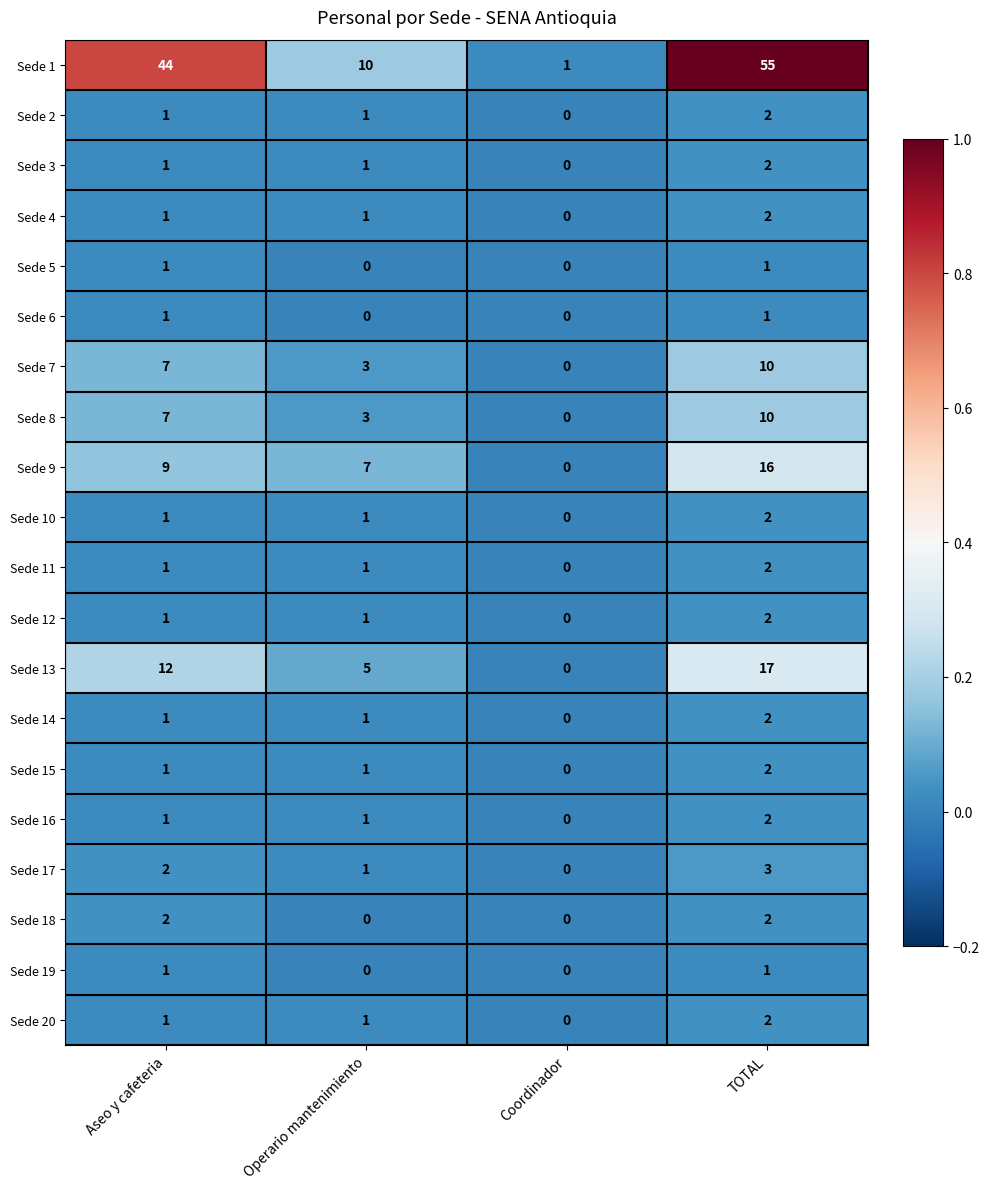

Which series has the widest spread of values?

Sede 1